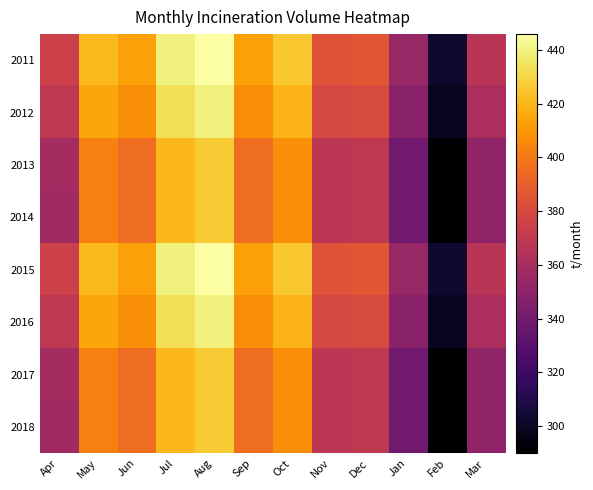

At how many categories does at least one series exceed 406?

6